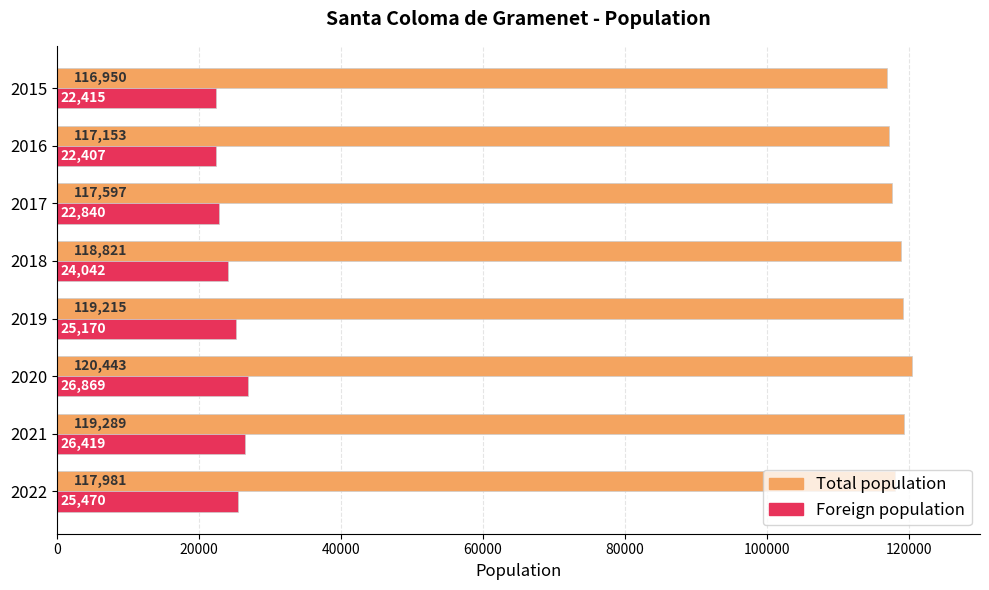

Rank the series by their maximum value, from highest to lowest.

Total population, Foreign population